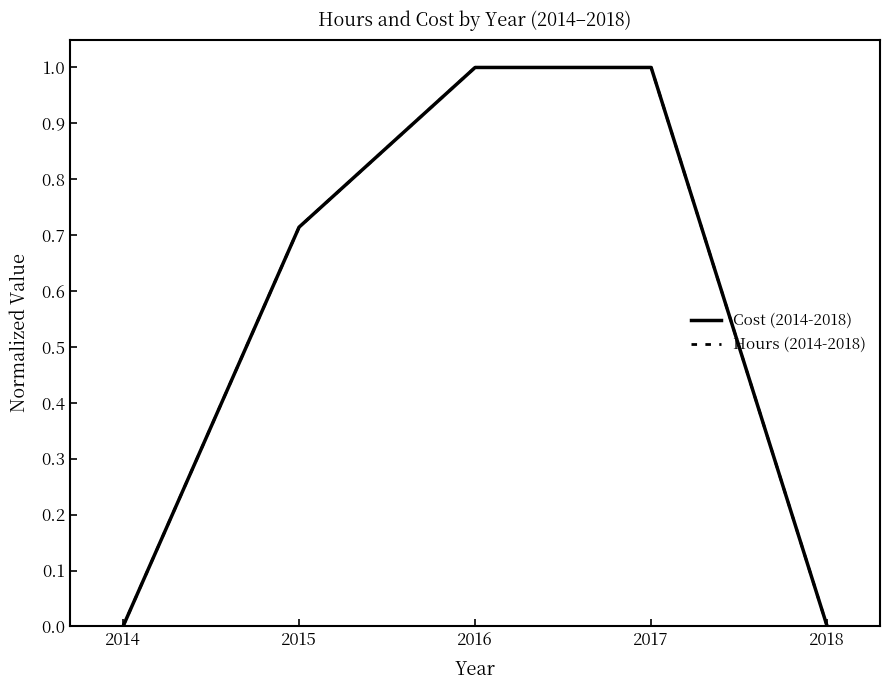

True or false: Cost (2014-2018) and Hours (2014-2018) cross at least once.

False